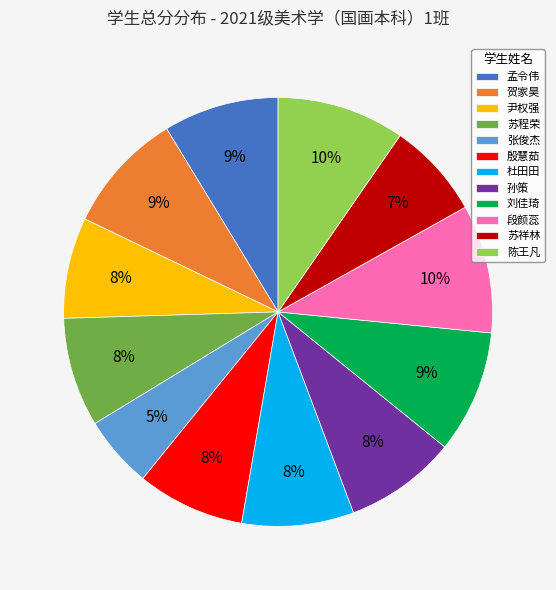

Is the sum of 张俊杰 and 孙策 greater than half?

No